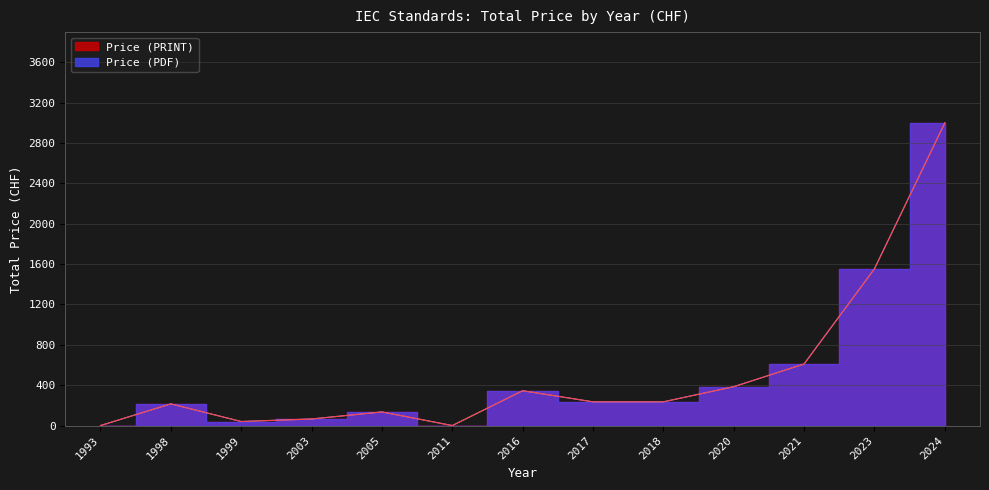

What is the sum of all Price (PRINT) values?

6516